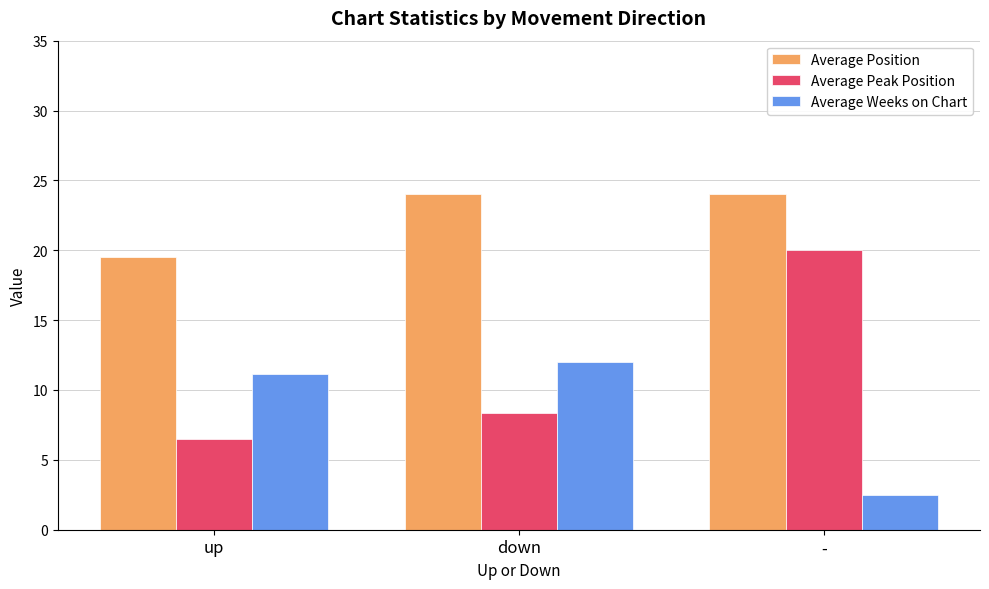

List the series in order of their overall mean, lowest first.

Average Weeks on Chart, Average Peak Position, Average Position